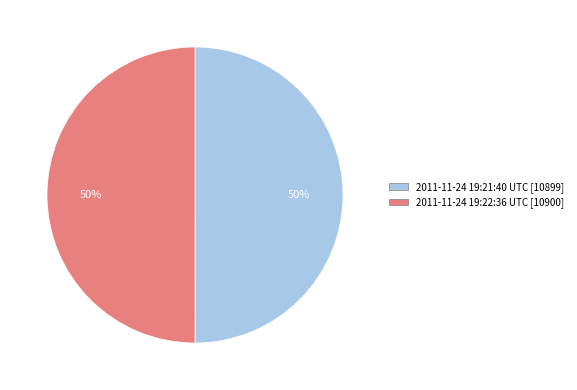

The 2011-11-24 19:21:40 UTC slice represents 60% of the pie. True or false?

False